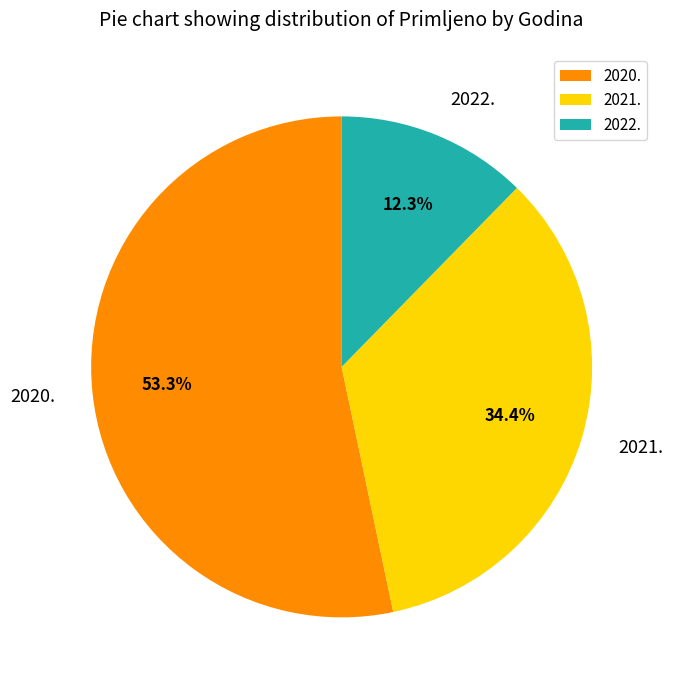

Combined, do 2021. and 2020. account for over 50%?

Yes